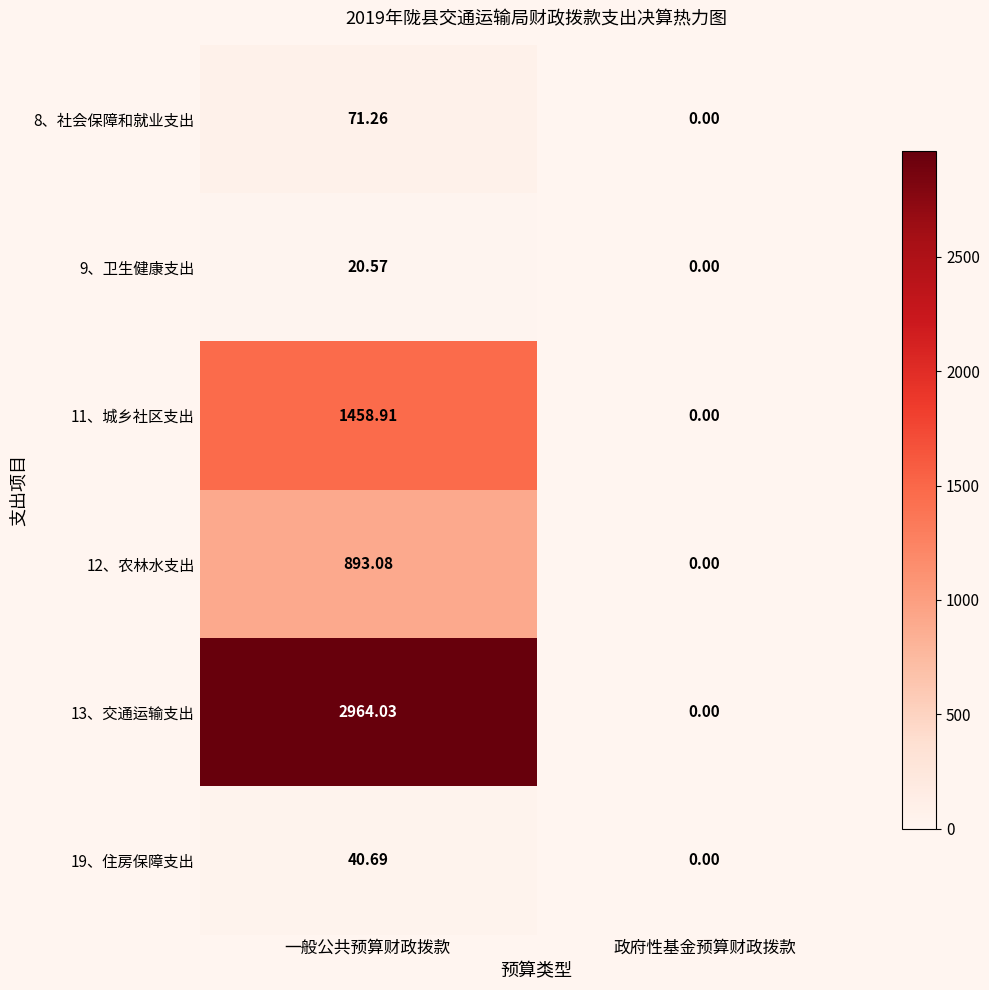

Between 一般公共预算财政拨款 and 政府性基金预算财政拨款, which series saw the biggest shift?

13、交通运输支出